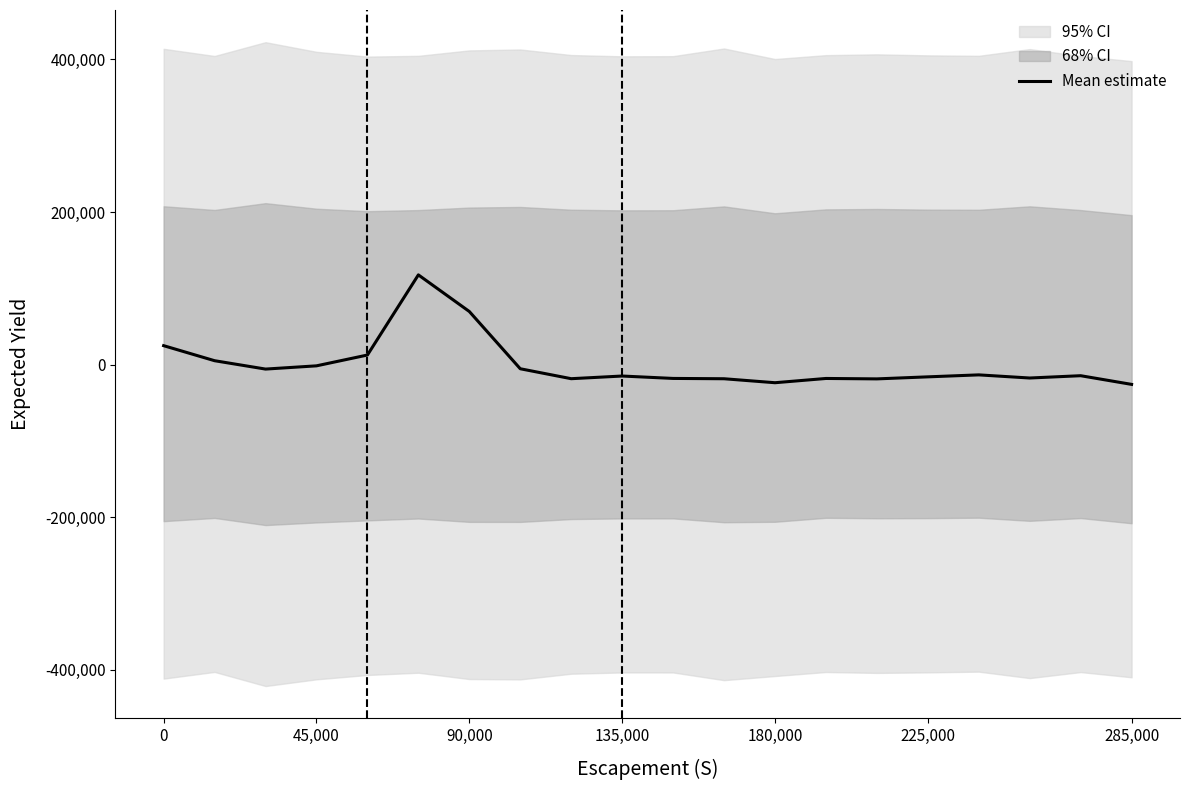

What is the label of the 6th point from the left?

225,000